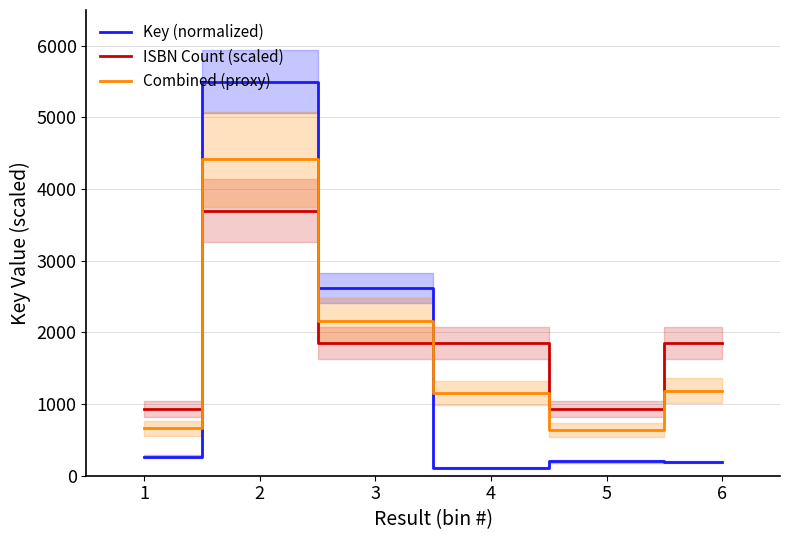

Where is the first local minimum for Key (normalized)?

4